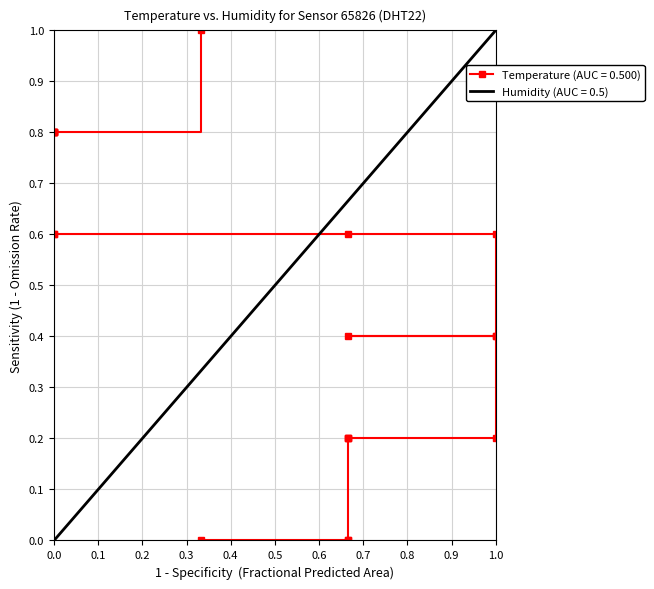

The chart shows a value of 0.1 at 00:10. True or false?

False